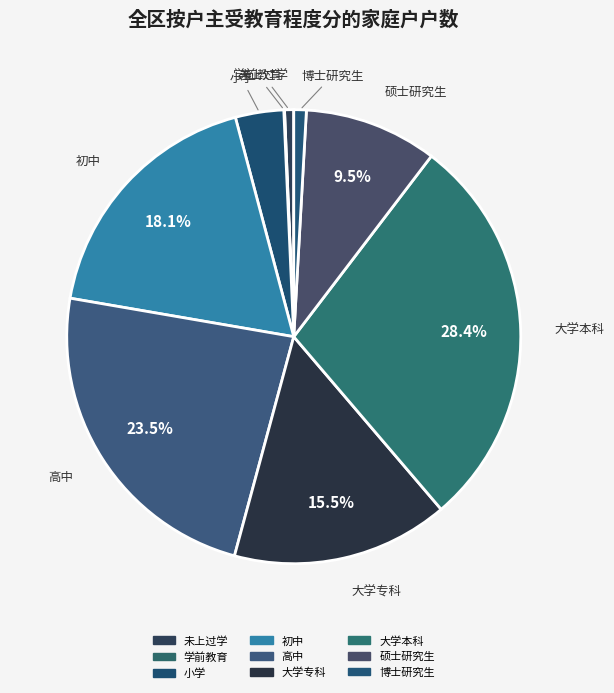

What percentage is NOT represented by 初中?

81.9%